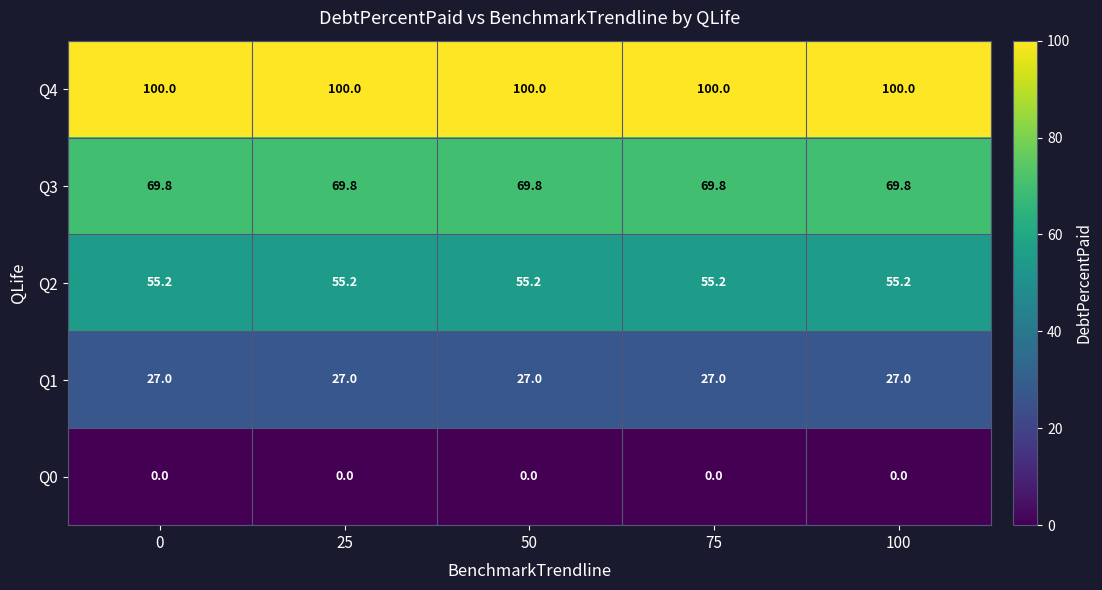

Rank the series at 75 from highest to lowest value.

Q4, Q3, Q2, Q1, Q0